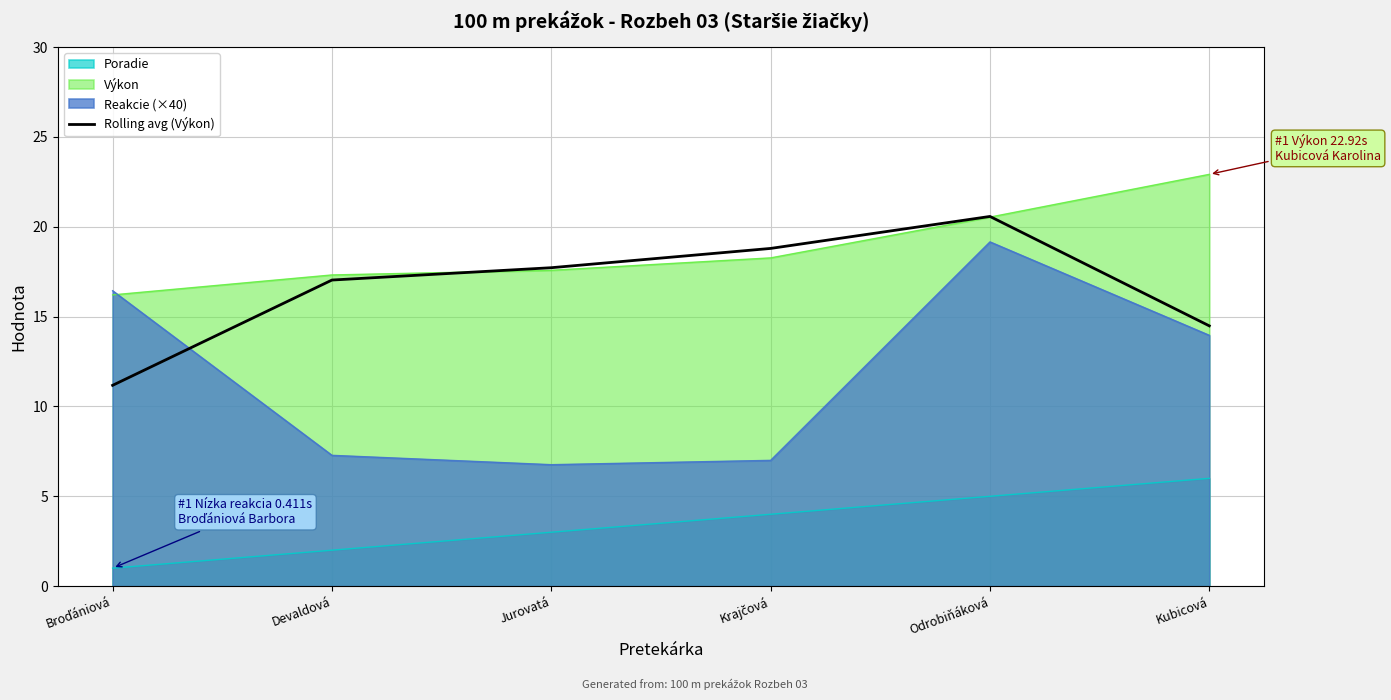

Which series has the widest spread of values?

Reakcie (×40)